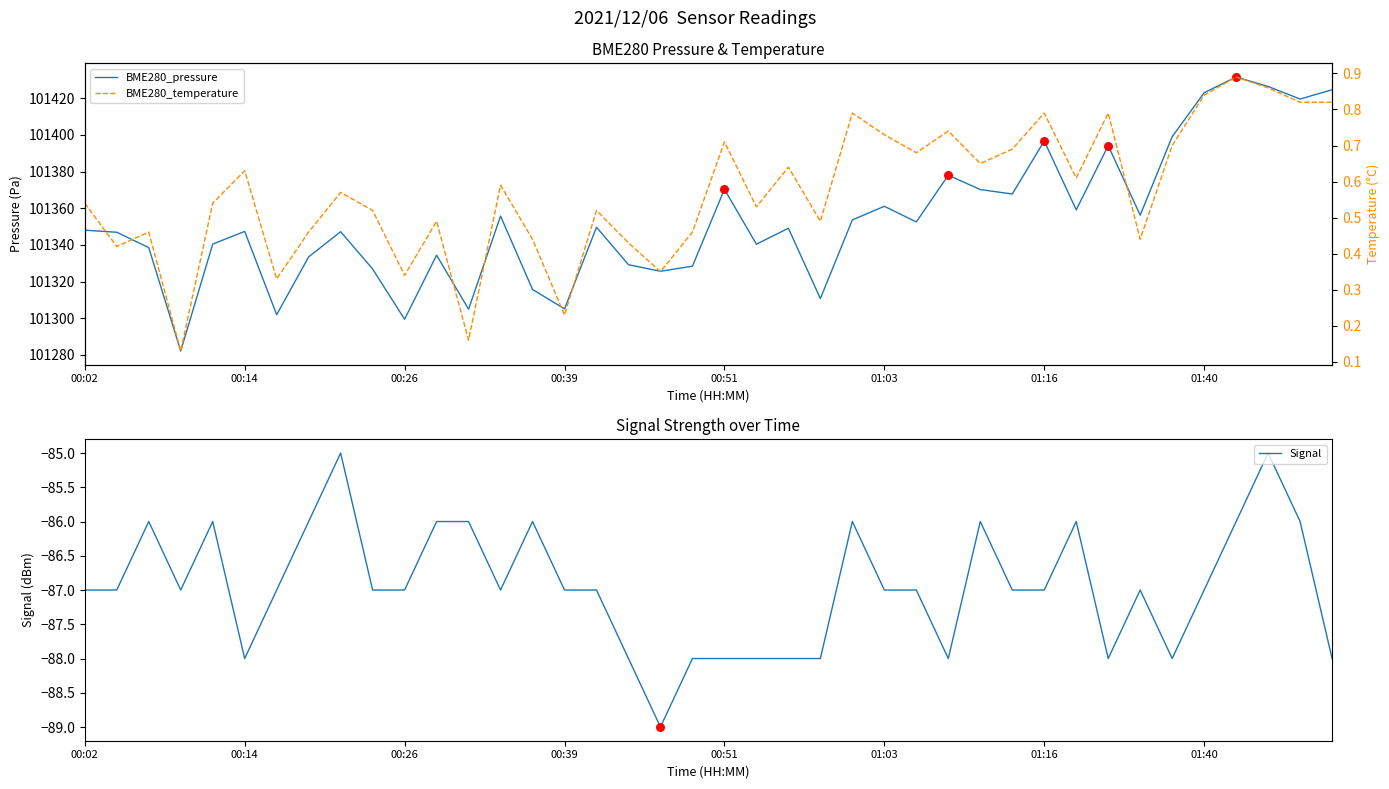

At which category is the sum across all series the highest?

36